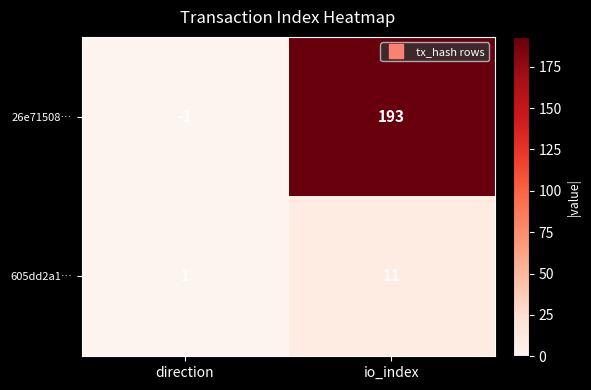

True or false: 605dd2a1… has a value of 11 at io_index.

True